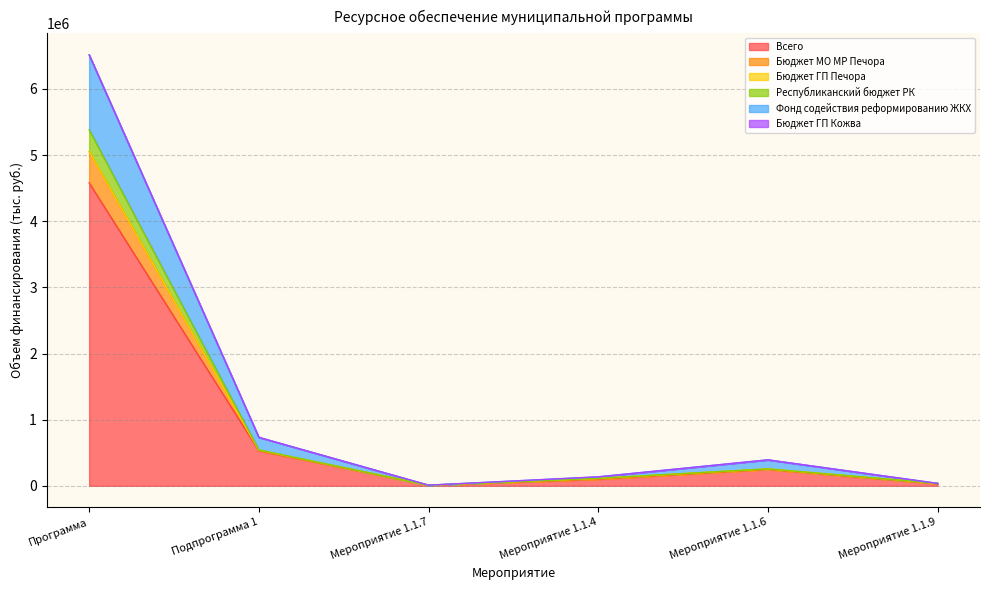

Which category has the highest value in the Всего series?

Программа